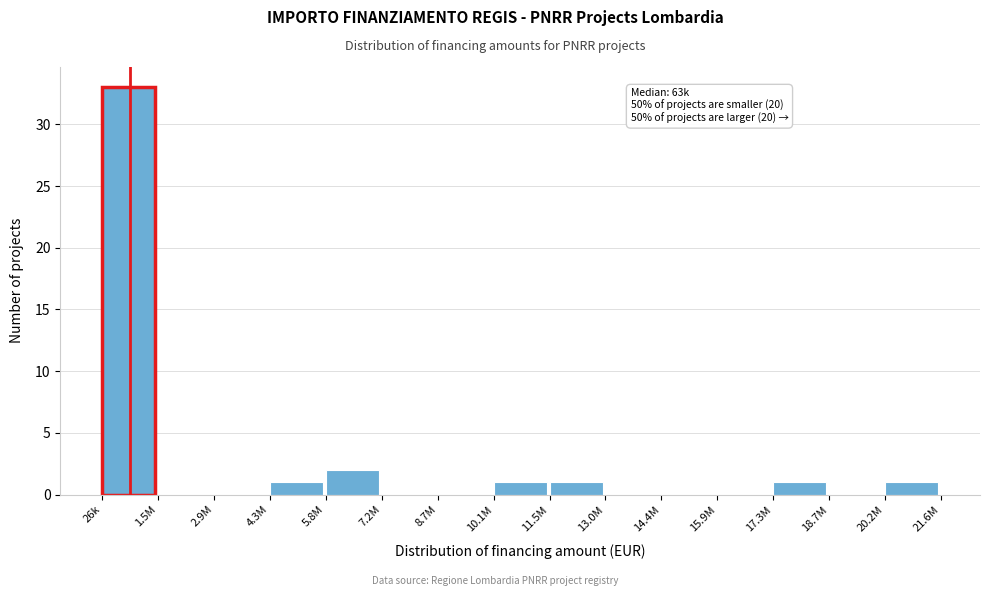

Reading left to right, extract all data points from this chart.

26k=33	1.5M=0	2.9M=0	4.3M=1	5.8M=2	7.2M=0	8.7M=0	10.1M=1	11.5M=1	13.0M=0	14.4M=0	15.9M=0	17.3M=1	18.7M=0	20.2M=1